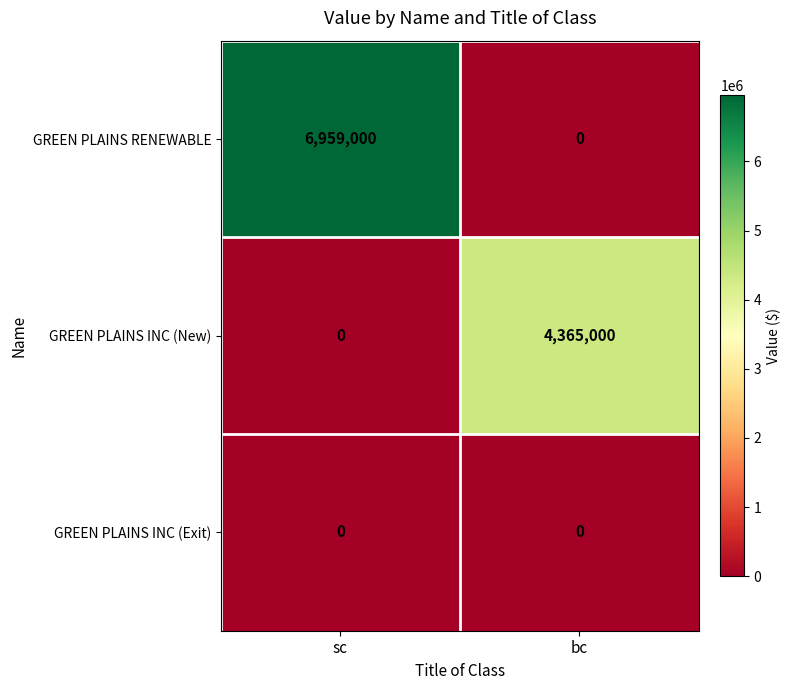

The GREEN PLAINS RENEWABLE series shows 0 at bc. True or false?

True